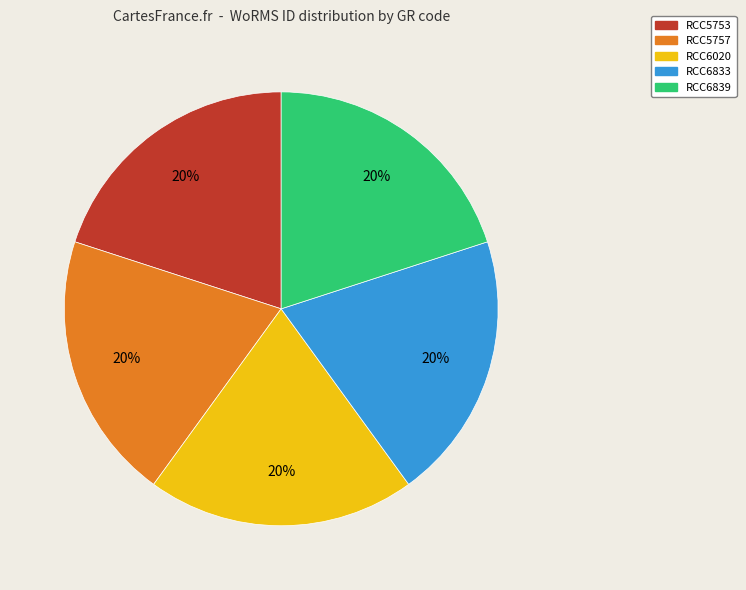

Count the number of slices in the pie.

5